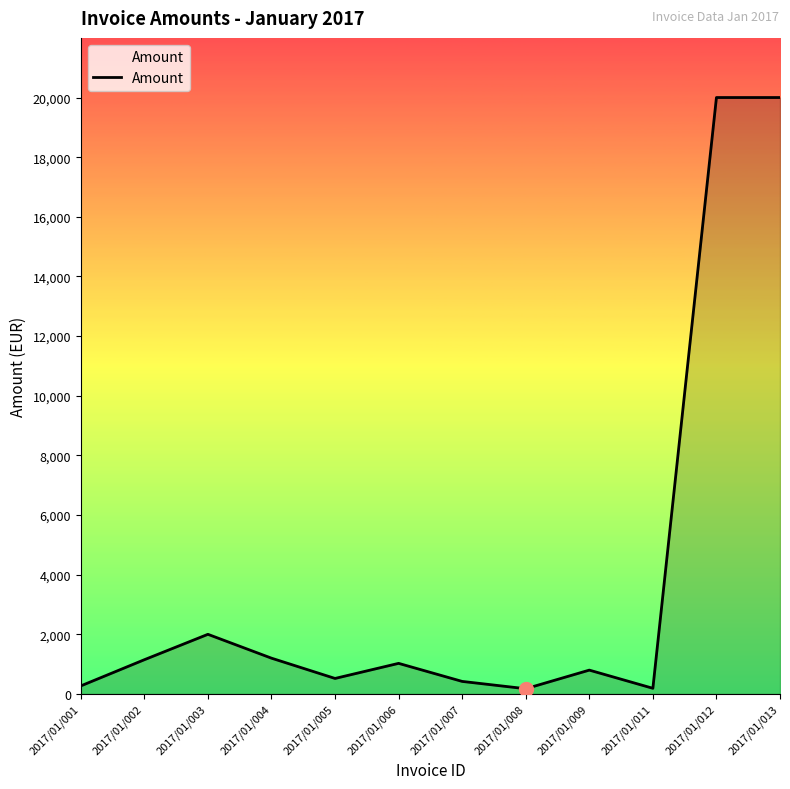

Where is the data nearest to the value 10087?

2017/01/003